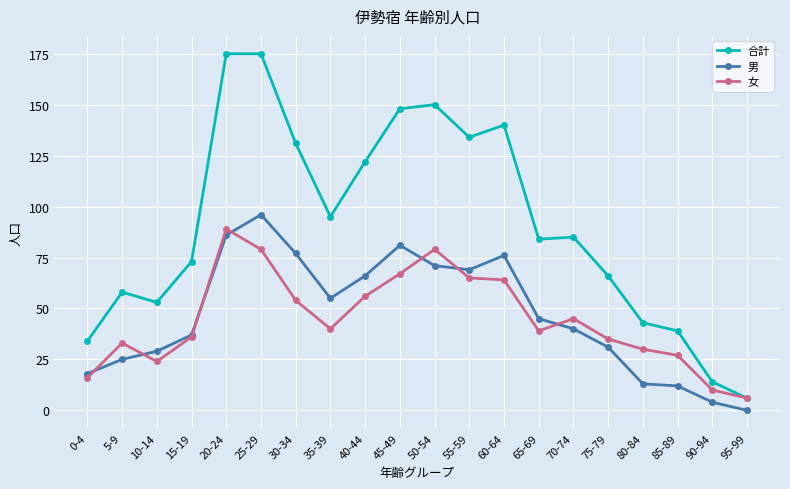

Reading left to right, transcribe all the data shown in this chart.

合計: 34	58	53	73	175	175	131	95	122	148	150	134	140	84	85	66	43	39	14	6
男: 18	25	29	37	86	96	77	55	66	81	71	69	76	45	40	31	13	12	4	0
女: 16	33	24	36	89	79	54	40	56	67	79	65	64	39	45	35	30	27	10	6